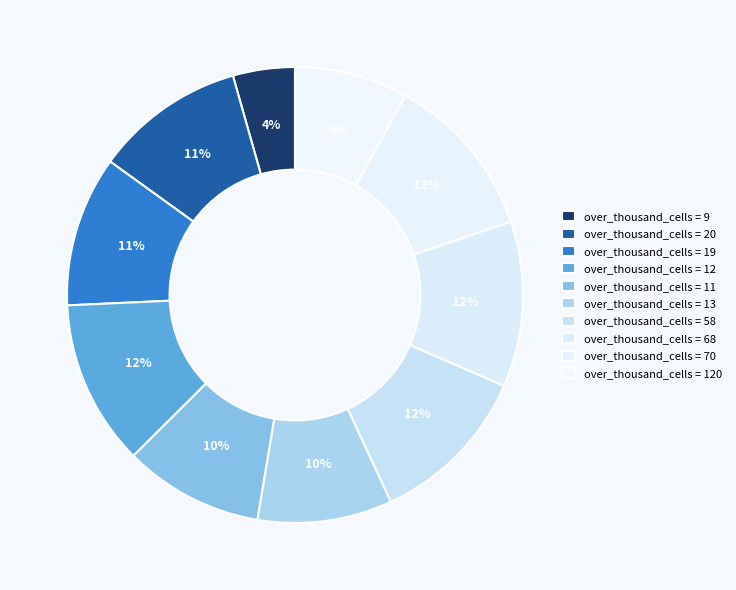

Count the number of slices in the pie.

10